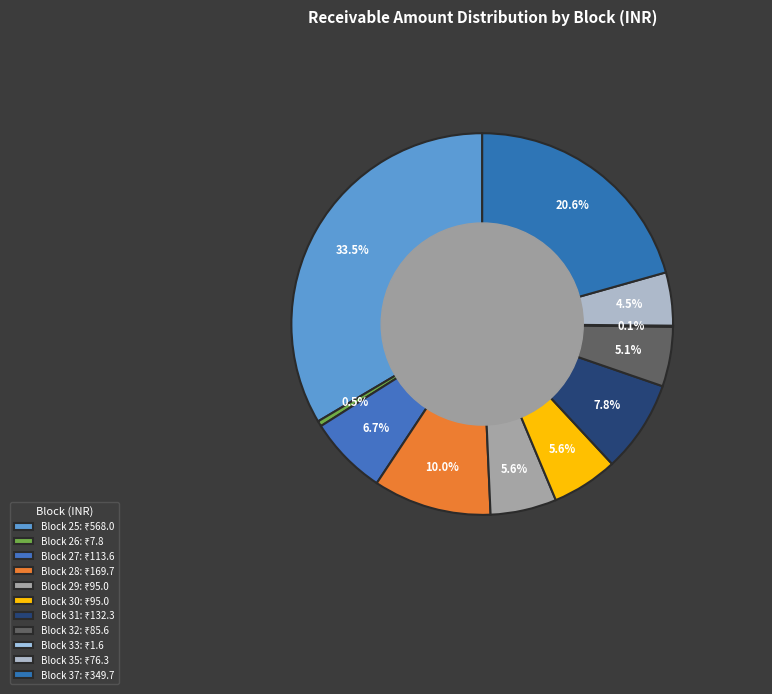

Is there a majority slice in this chart?

No